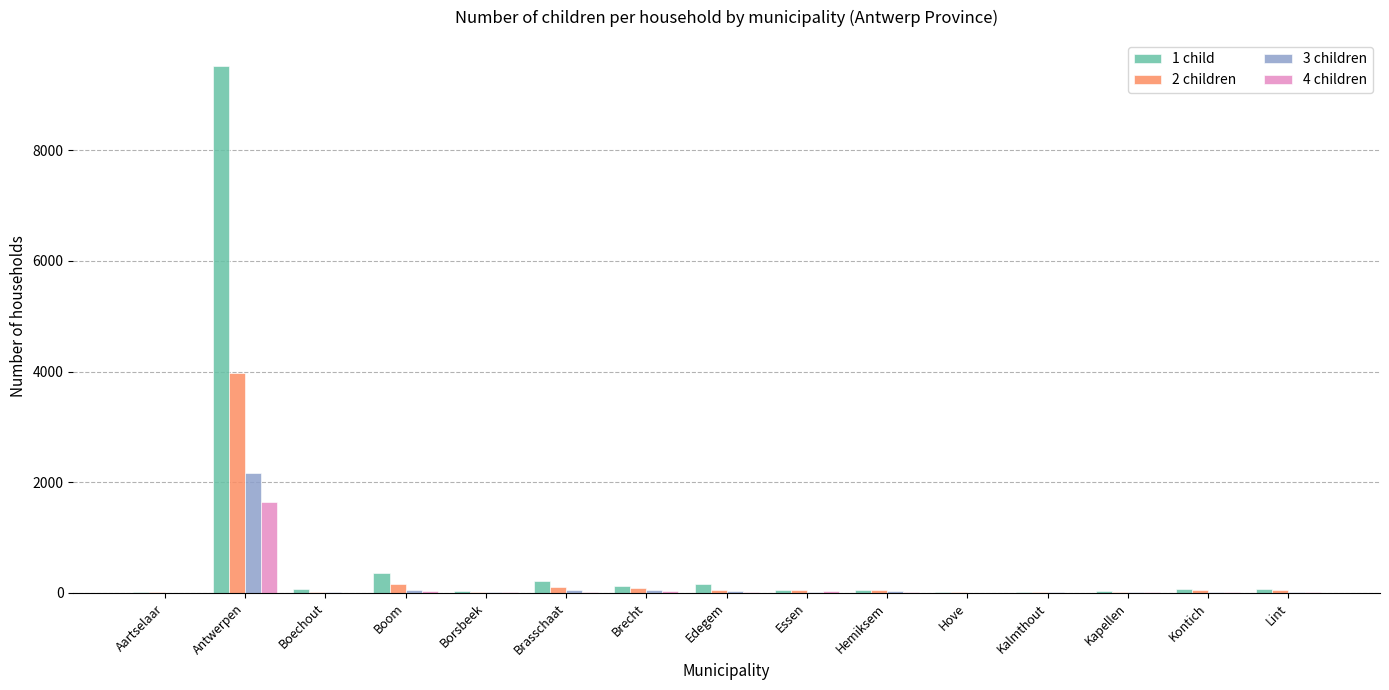

What is the maximum value shown in the chart?

9520